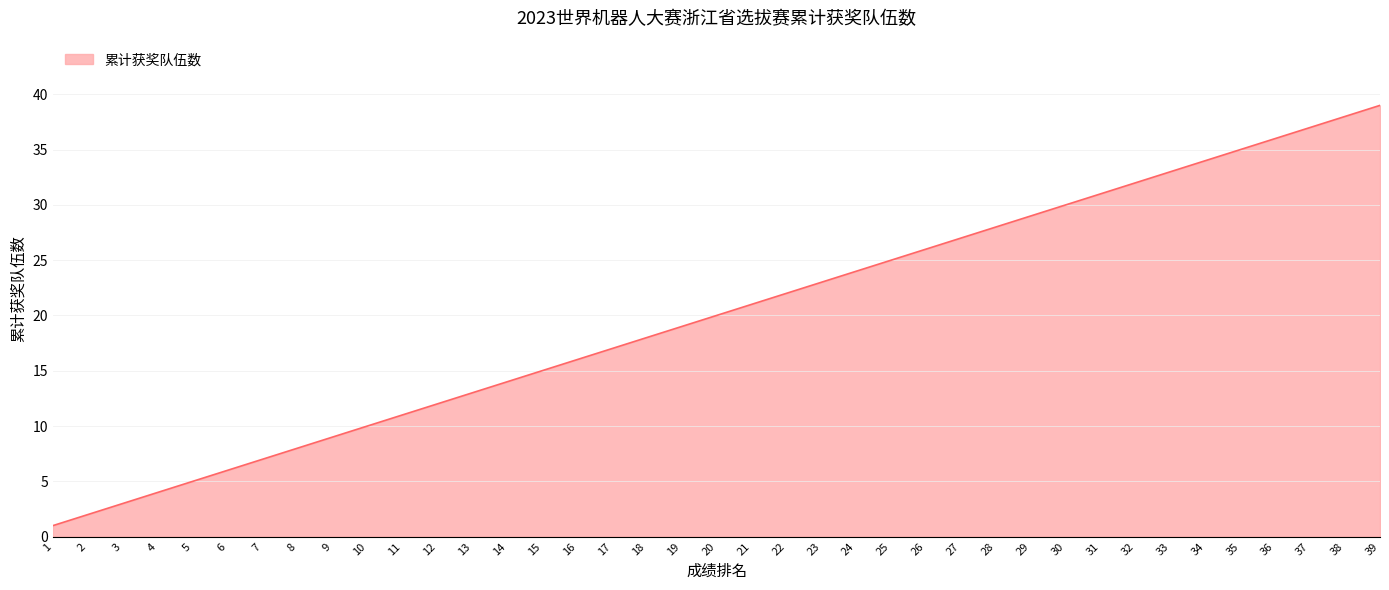

Which label corresponds to the largest value in the chart?

39